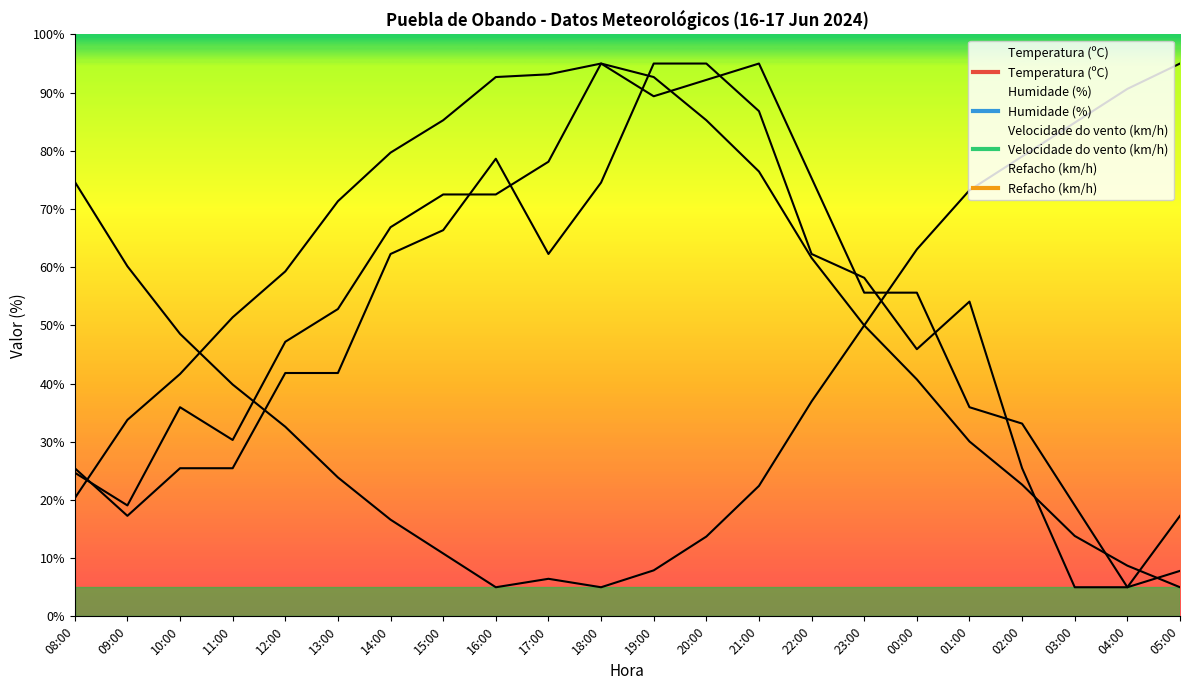

Does the chart display data point markers on the line(s)?

No